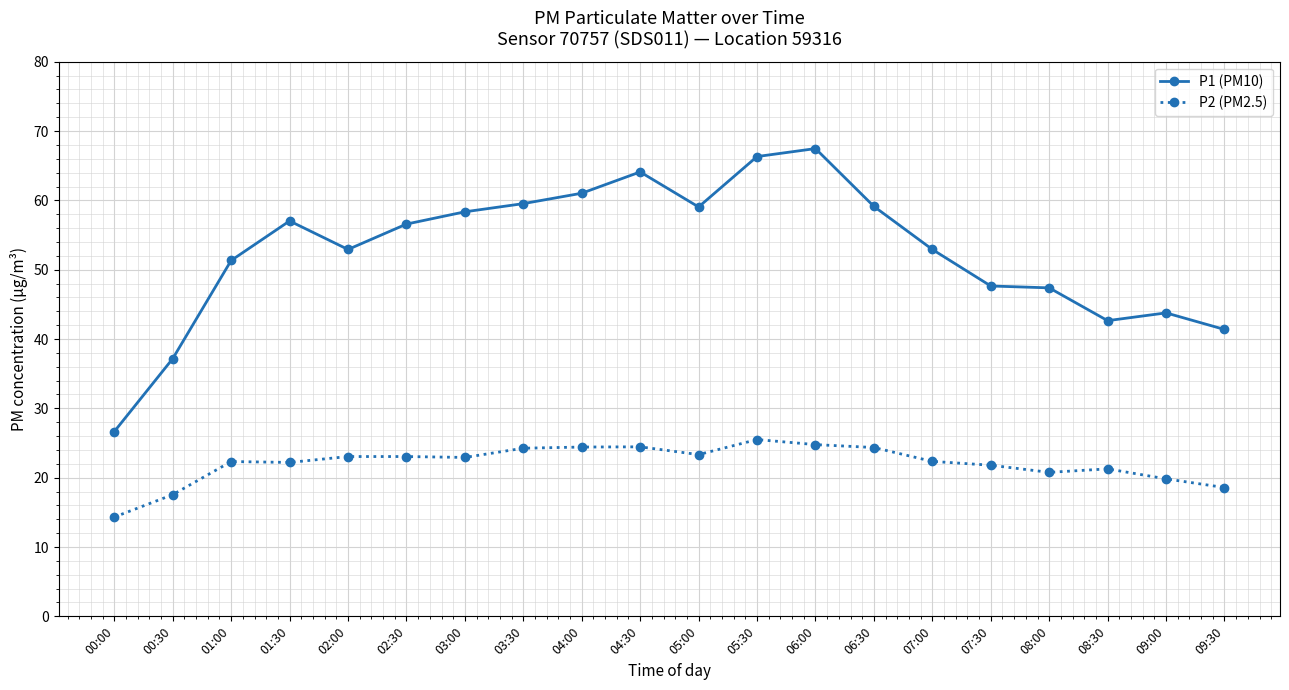

List the series in order of their overall mean, lowest first.

P2 (PM2.5), P1 (PM10)